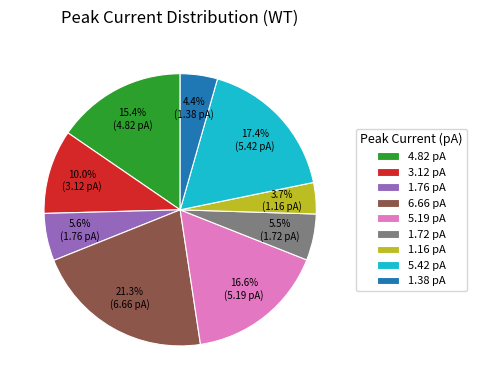

Approximately how many times larger is the value at 1.72 pA compared to 1.76 pA?

1.0